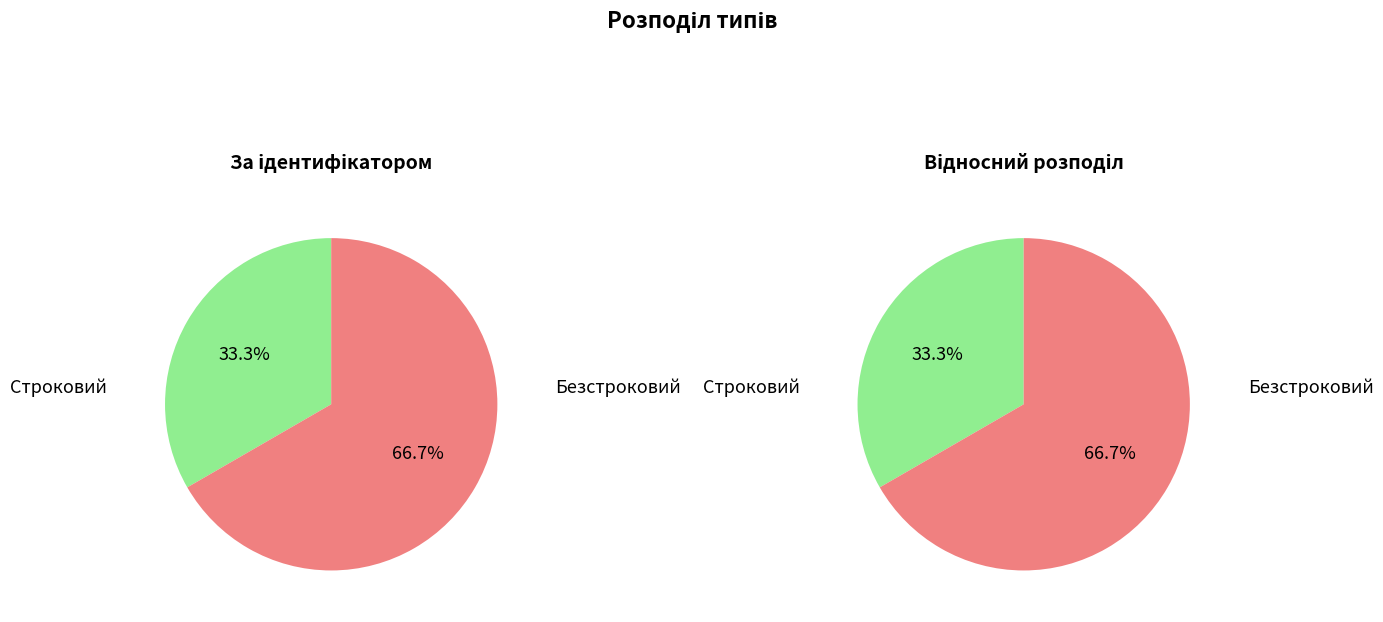

Do Безстроковий and Строковий together represent more than half of the pie?

Yes